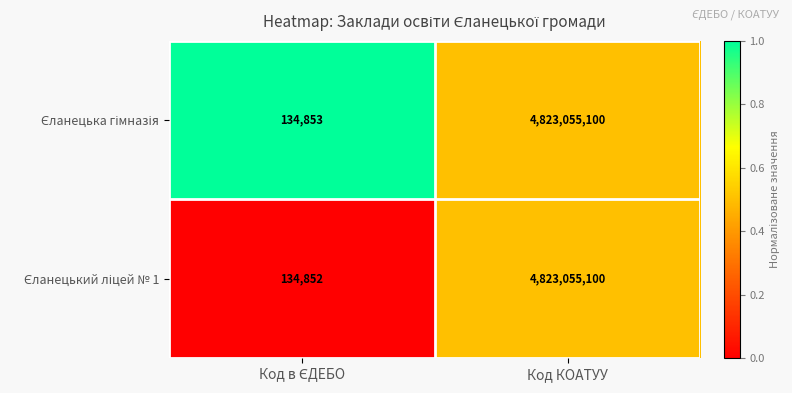

Which label corresponds to the largest value in the chart?

Код КОАТУУ